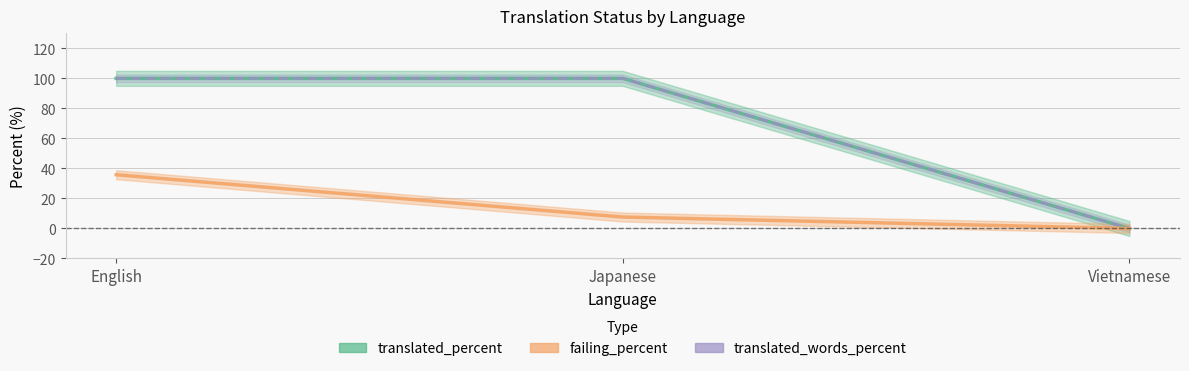

Which category has the highest value across all series?

English